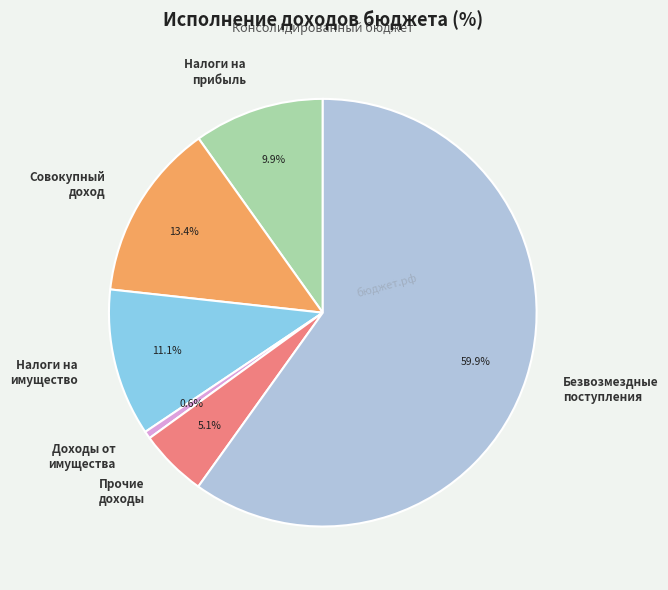

To the nearest percent, what is the difference between the largest and smallest slice percentages?

59%